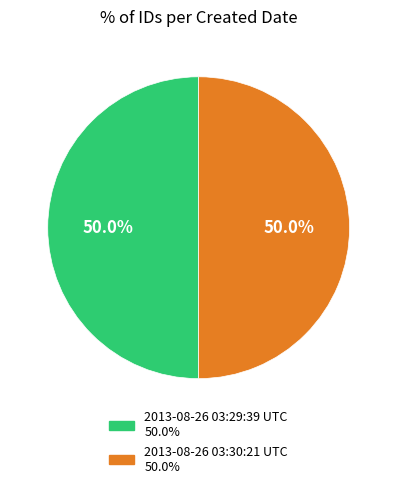

Is it true that 2013-08-26 03:30:21 UTC is 58% of the pie?

False